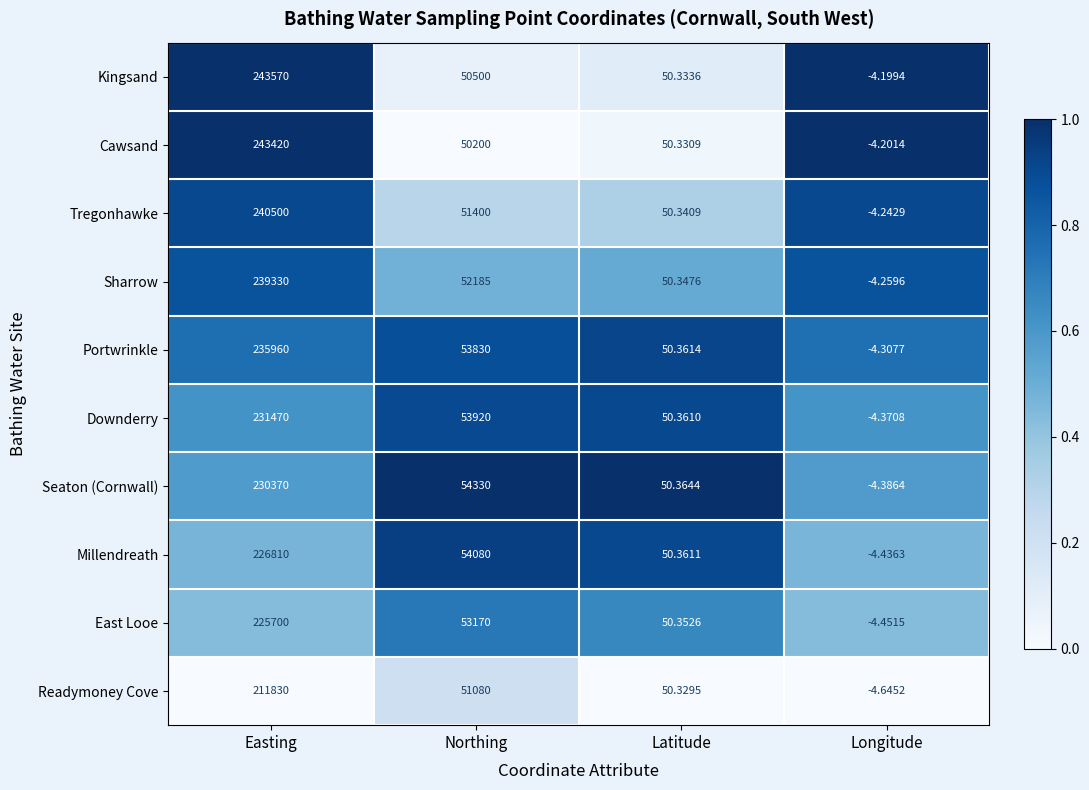

Which category has the highest value in the Portwrinkle series?

Easting